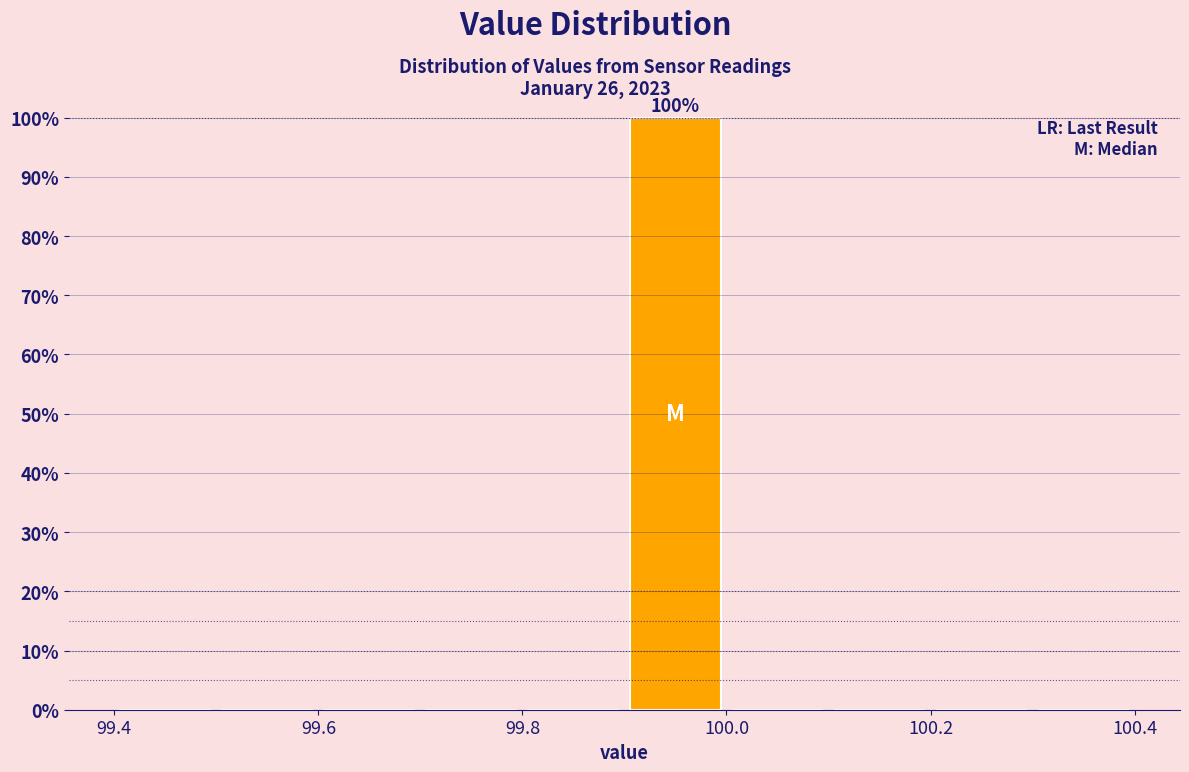

Over which range of the x-axis is the bar tallest?

99.9 to 100.0